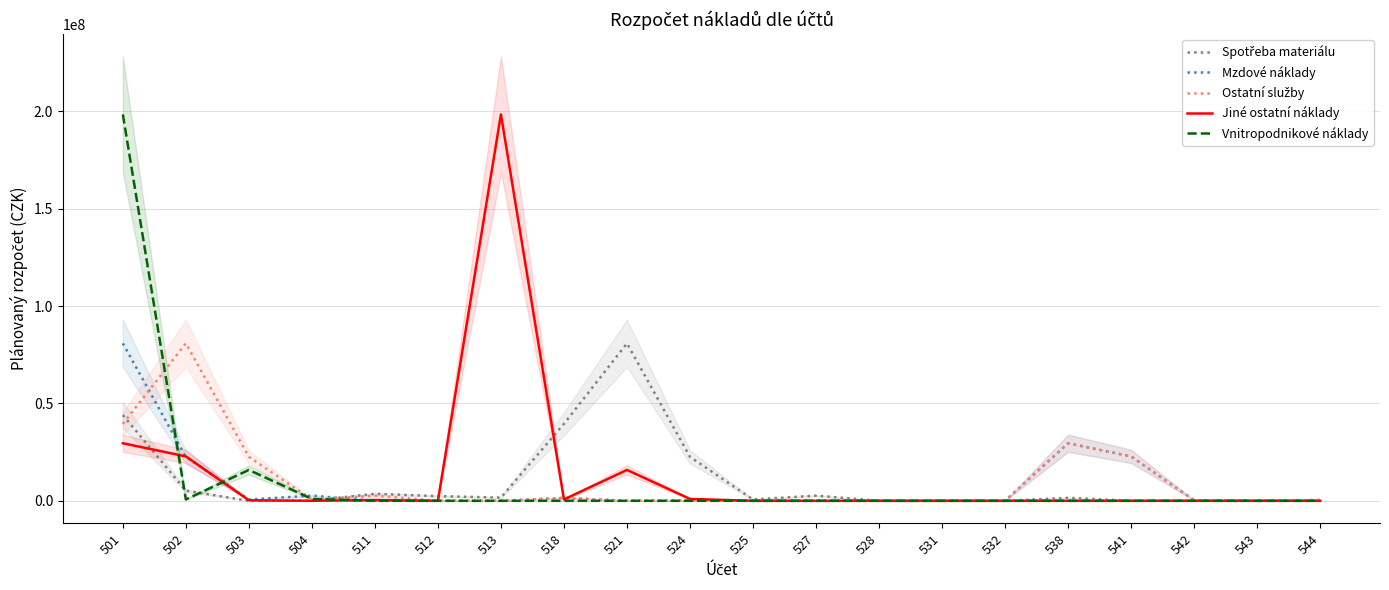

What is the total value across all series at 503?

39384121.5